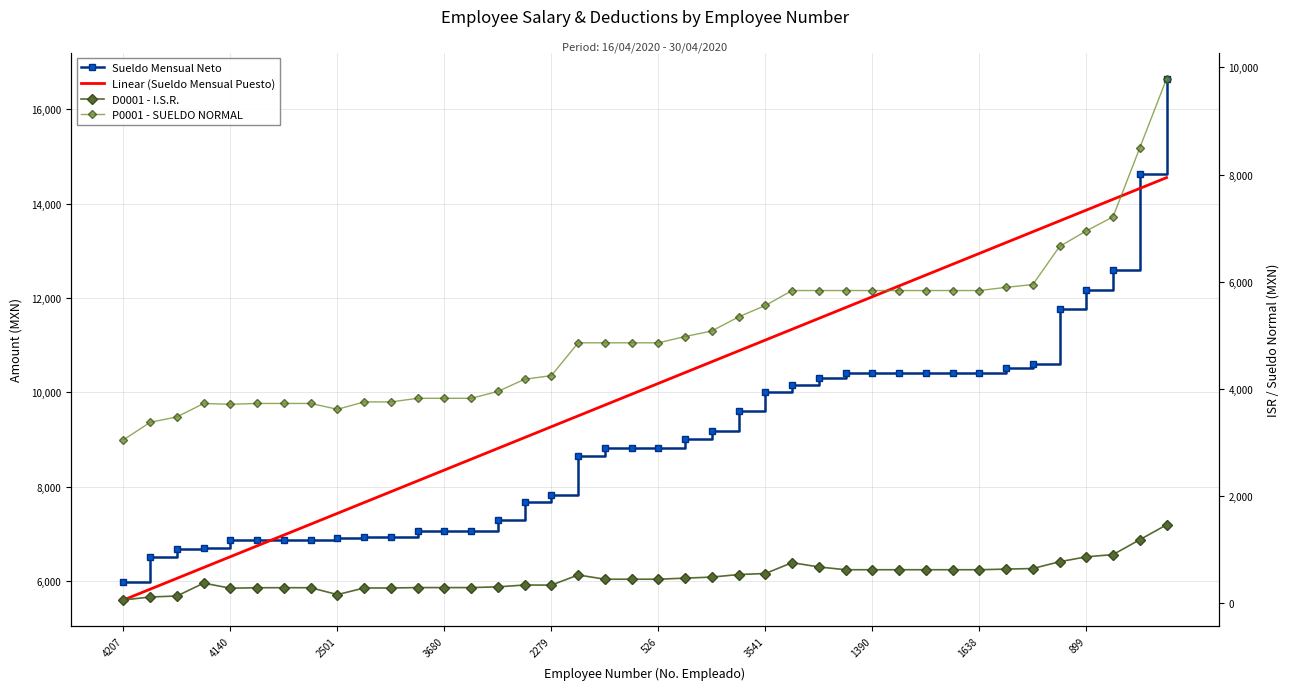

Reading right to left, what are all the values shown in this chart?

Sueldo Mensual Neto: 16641.7	14622.0	12602.6	12162.2	11764.2	10595.8	10514.6	10417.2	10417.2	10417.2	10417.2	10417.2	10417.2	10314.1	10153.3	10002.0	9613.7	9185.1	9015.5	8821.3	8821.3	8821.3	8662.5	7817.5	7678.7	7291.0	7062.9	7062.9	7062.9	6942.1	6942.1	6915.9	6875.1	6875.1	6875.1	6864.4	6703.6	6683.4	6517.9	5977.4
Linear (Sueldo Mensual Puesto): 14549.6	14320.2	14090.9	13861.5	13632.1	13402.8	13173.4	12944.0	12714.7	12485.3	12255.9	12026.6	11797.2	11567.8	11338.5	11109.1	10879.7	10650.3	10421.0	10191.6	9962.2	9732.9	9503.5	9274.1	9044.8	8815.4	8586.0	8356.7	8127.3	7897.9	7668.6	7439.2	7209.8	6980.5	6751.1	6521.7	6292.4	6063.0	5833.6	5604.3
D0001 - I.S.R.: 1464.3	1186.5	908.7	867.1	775.3	648.9	637.6	626.4	626.4	626.4	626.4	626.4	626.4	678.0	758.4	555.6	536.5	488.6	469.6	449.3	449.3	449.3	528.7	339.2	341.0	307.1	293.2	293.2	293.2	285.8	285.8	162.1	290.8	290.8	290.8	281.1	376.6	136.2	117.7	61.6
P0001 - SUELDO NORMAL: 9785.1	8497.5	7210.1	6948.1	6657.4	5946.9	5895.0	5835.0	5835.0	5835.0	5835.0	5835.0	5835.0	5835.0	5835.0	5556.6	5343.4	5081.2	4977.3	4860.0	4860.0	4860.0	4860.0	4248.0	4180.4	3952.5	3824.7	3824.7	3824.7	3756.8	3756.8	3620.1	3728.4	3728.4	3728.4	3713.2	3728.4	3477.9	3376.7	3050.2